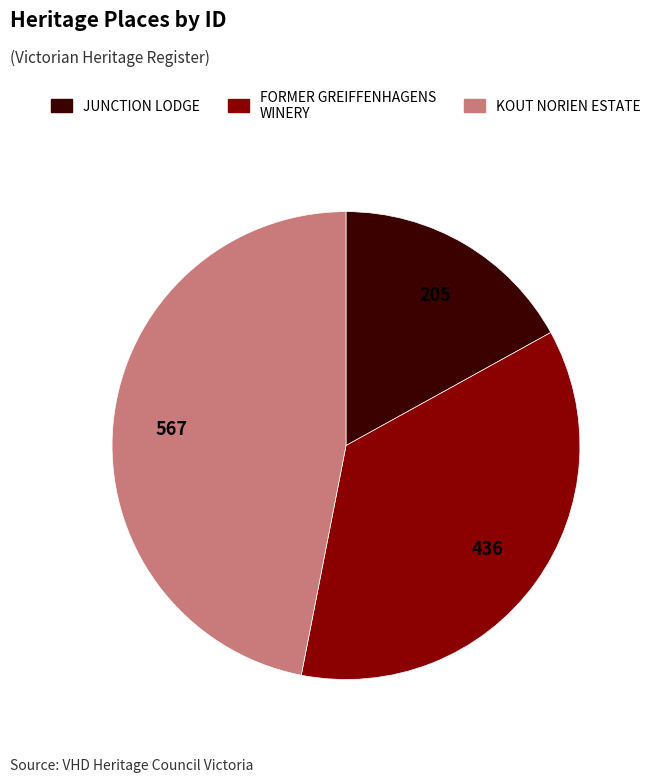

Does any single category account for the majority?

No